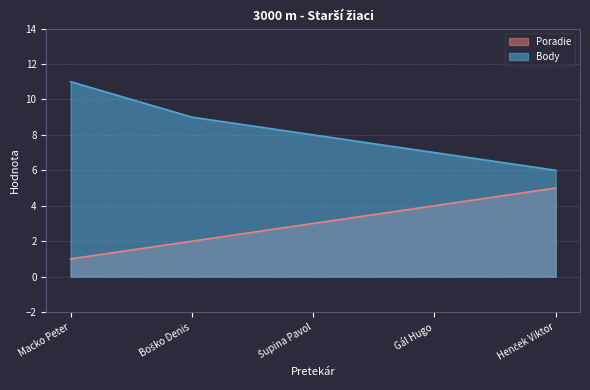

At how many categories does at least one series exceed 10?

1